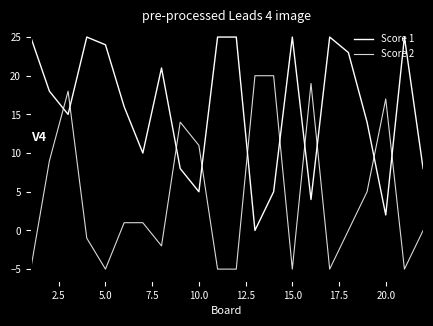

How many lines are shown in the chart?

2